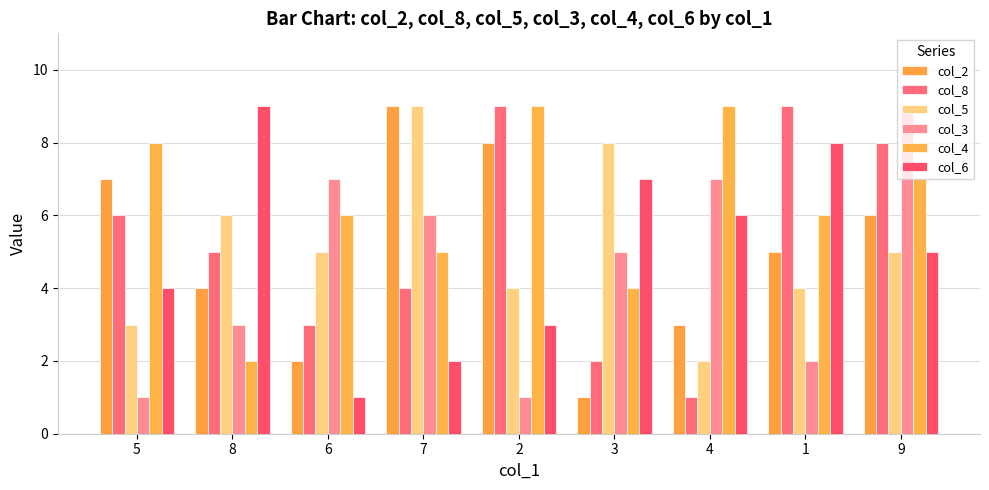

Is it true that col_4 equals 6 at 3?

False